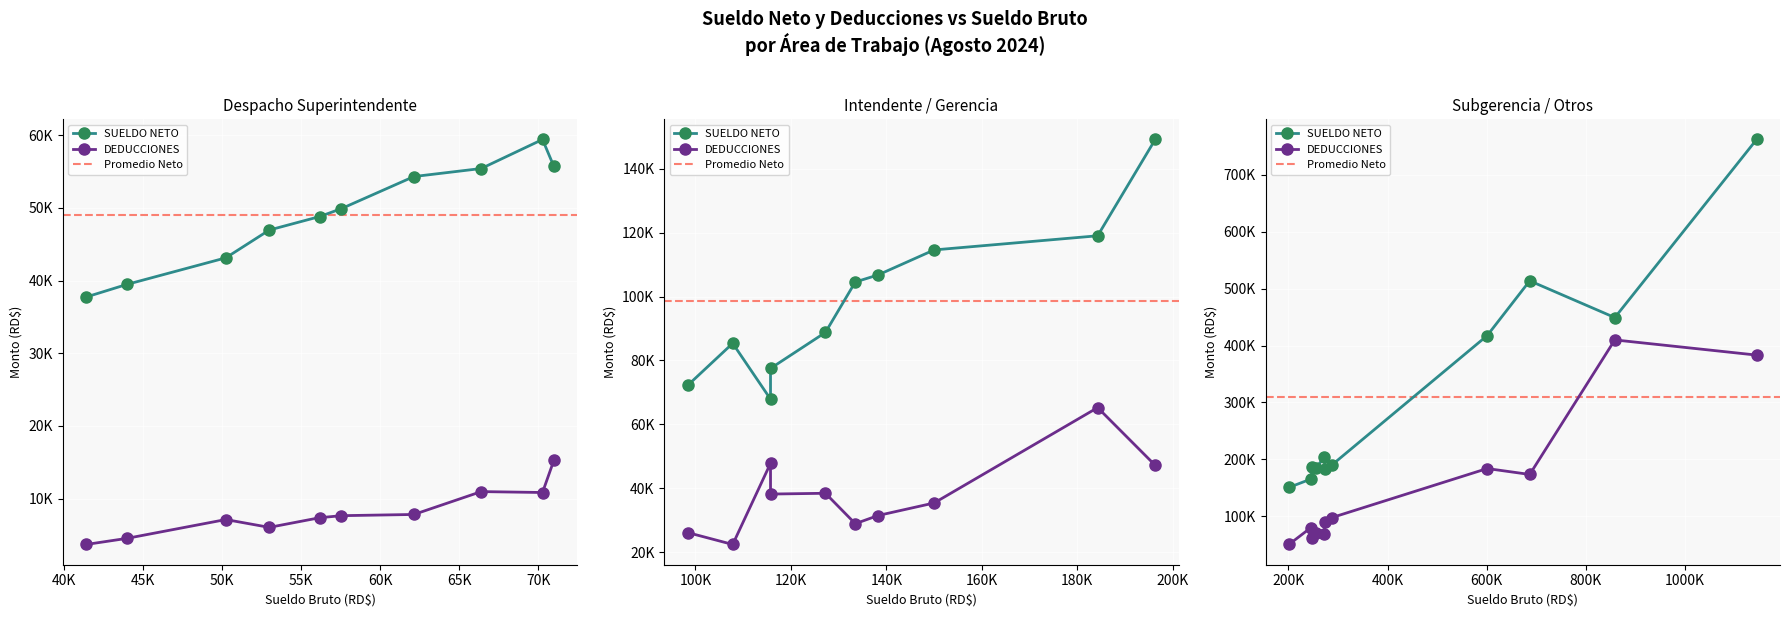

How many lines are shown in the chart?

2